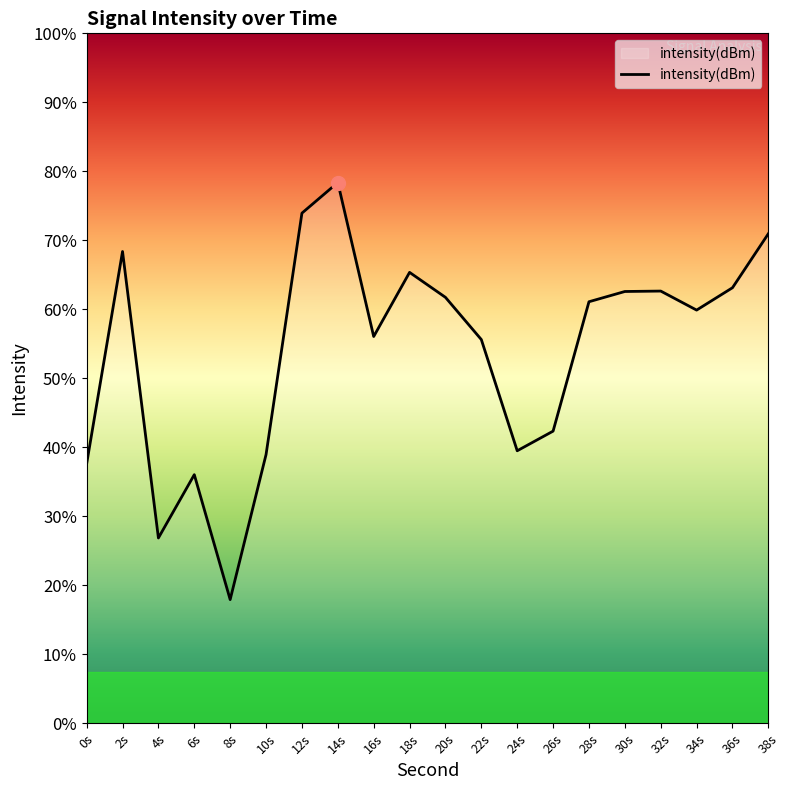

List the labels in order of value, largest first.

14s, 12s, 38s, 2s, 18s, 36s, 32s, 30s, 20s, 28s, 34s, 16s, 22s, 26s, 24s, 10s, 0s, 6s, 4s, 8s